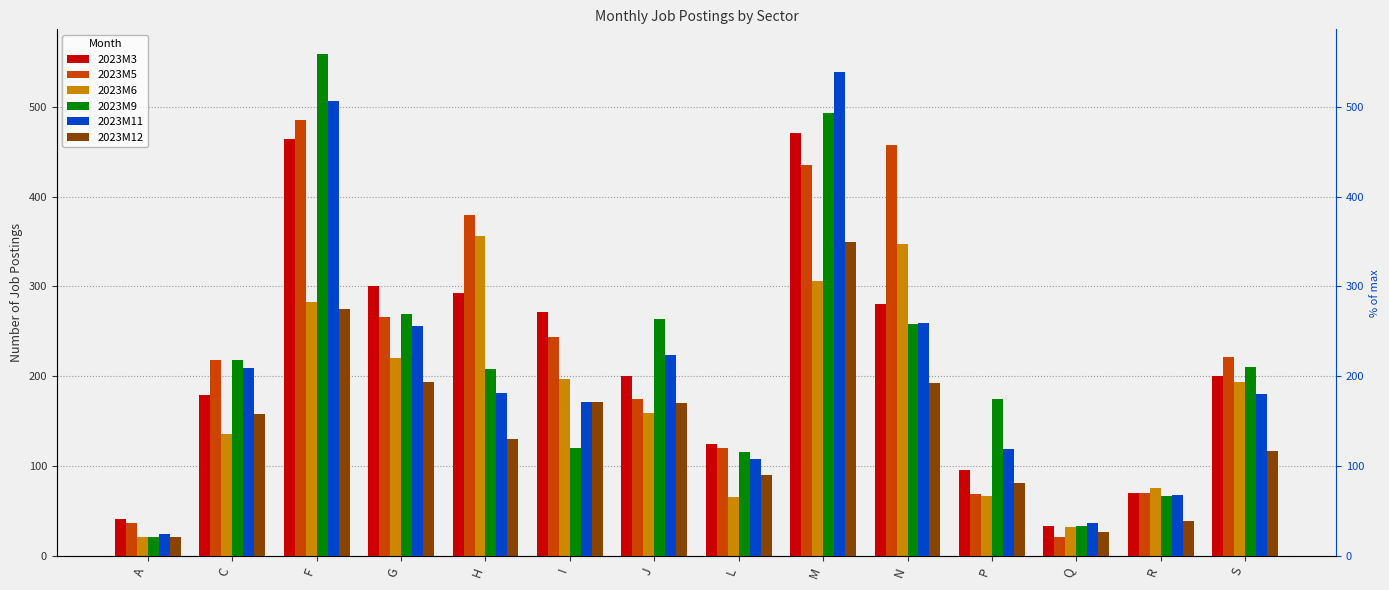

What position from the right is C?

13